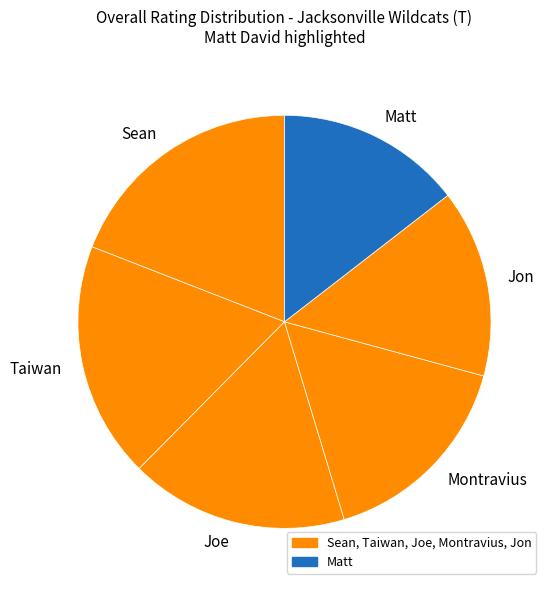

Which slice is the largest?

Sean